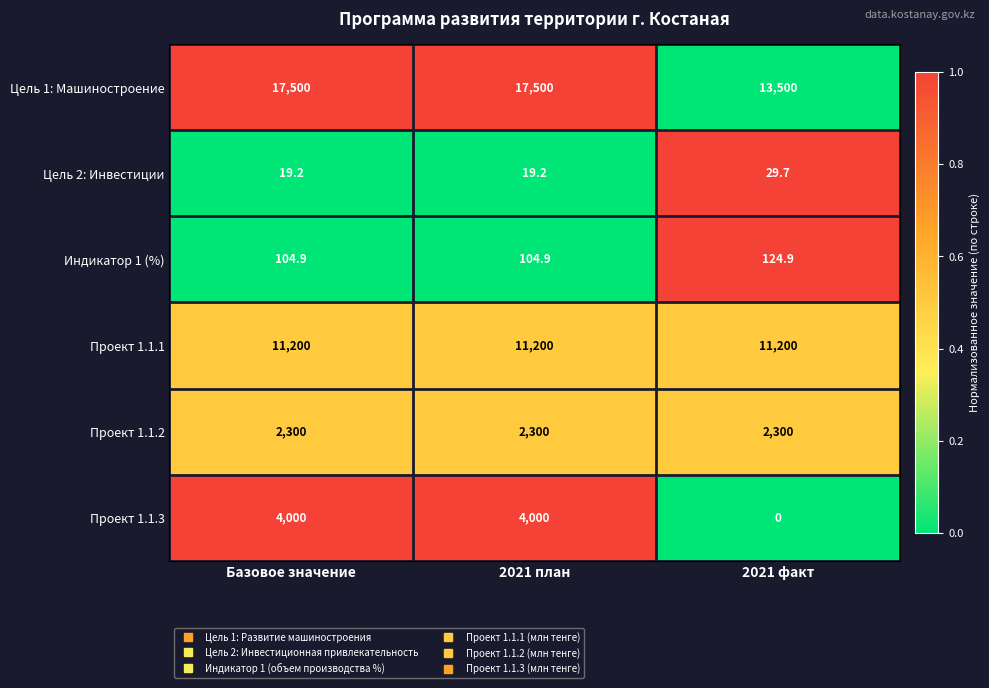

What is the highest value of the Проект 1.1.2 series?

2300.0